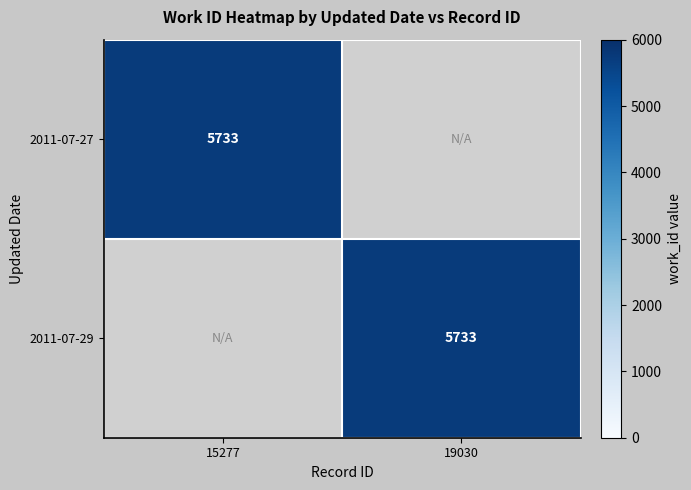

True or false: 2011-07-27 has a value of 2064 at 15277.

False